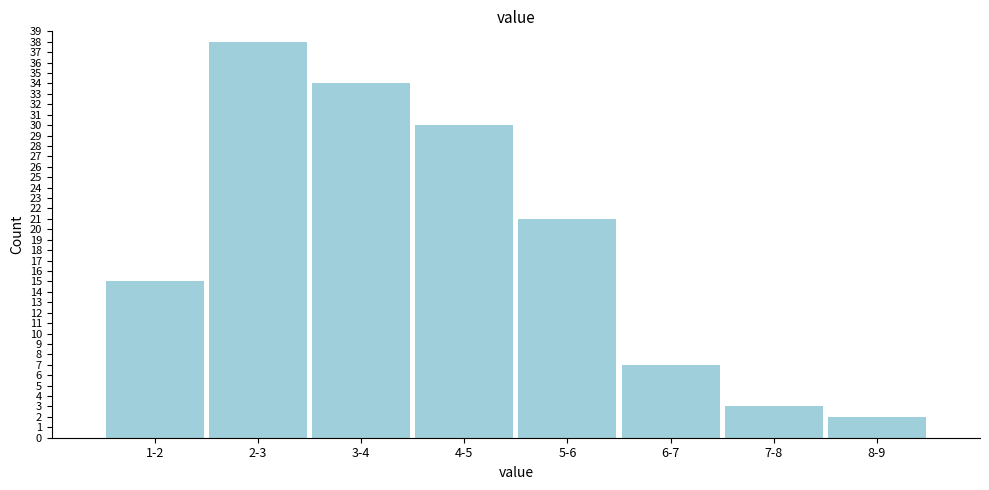

Reading left to right, list all the values displayed in this chart.

1-2=15	2-3=38	3-4=34	4-5=30	5-6=21	6-7=7	7-8=3	8-9=2